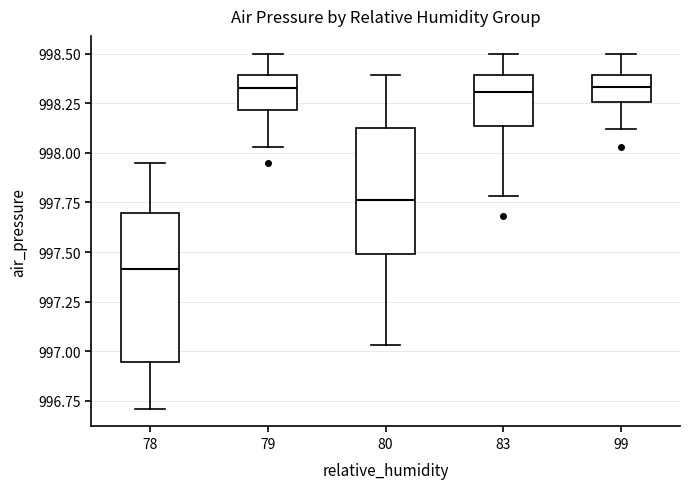

Which box's median line is the lowest?

78